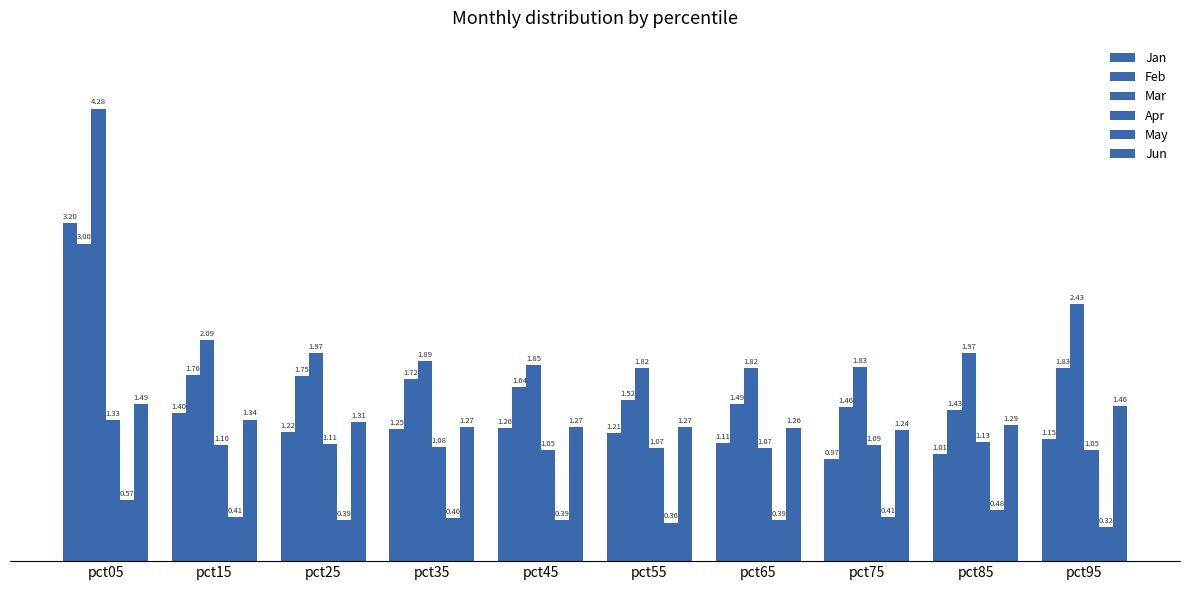

Between pct55 and pct15, which is larger?

pct15